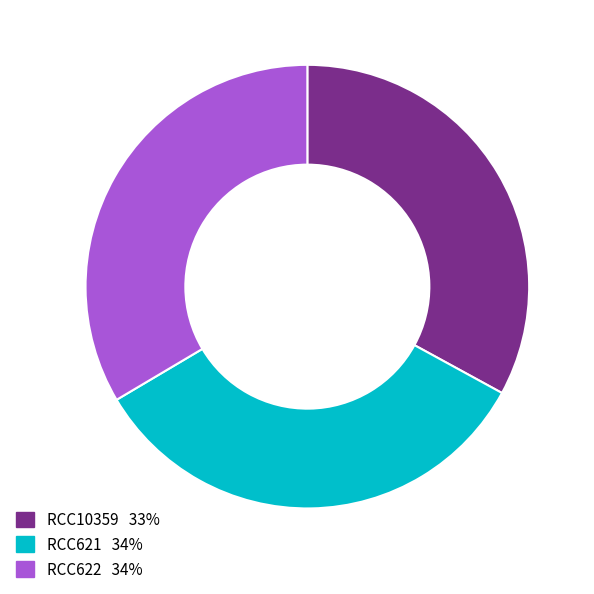

Is there a majority slice in this chart?

No